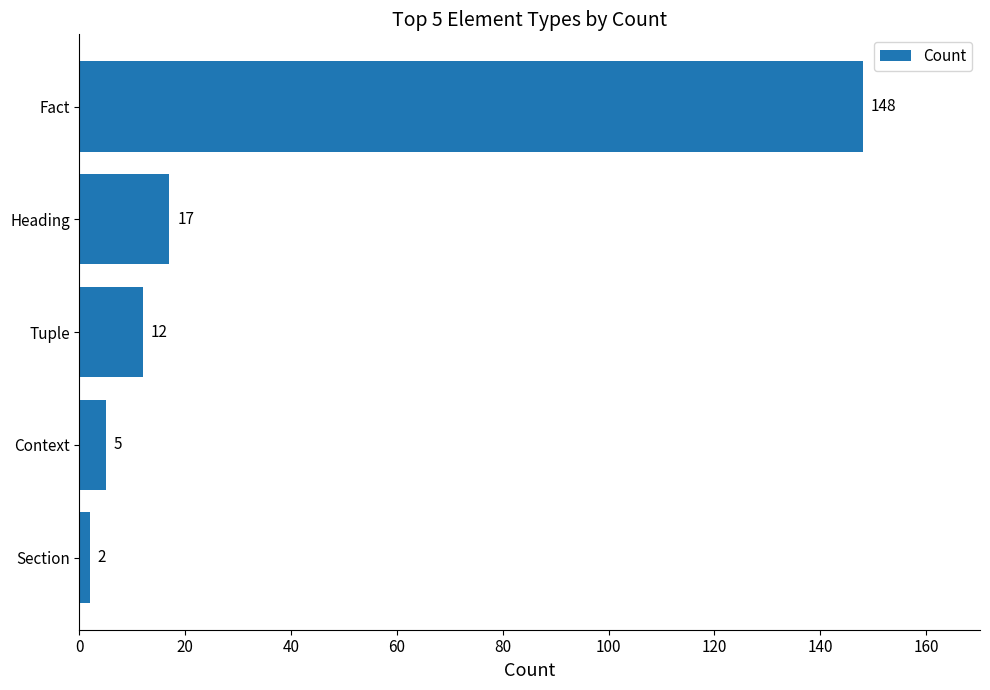

True or false: the data shows 5 at Context.

True